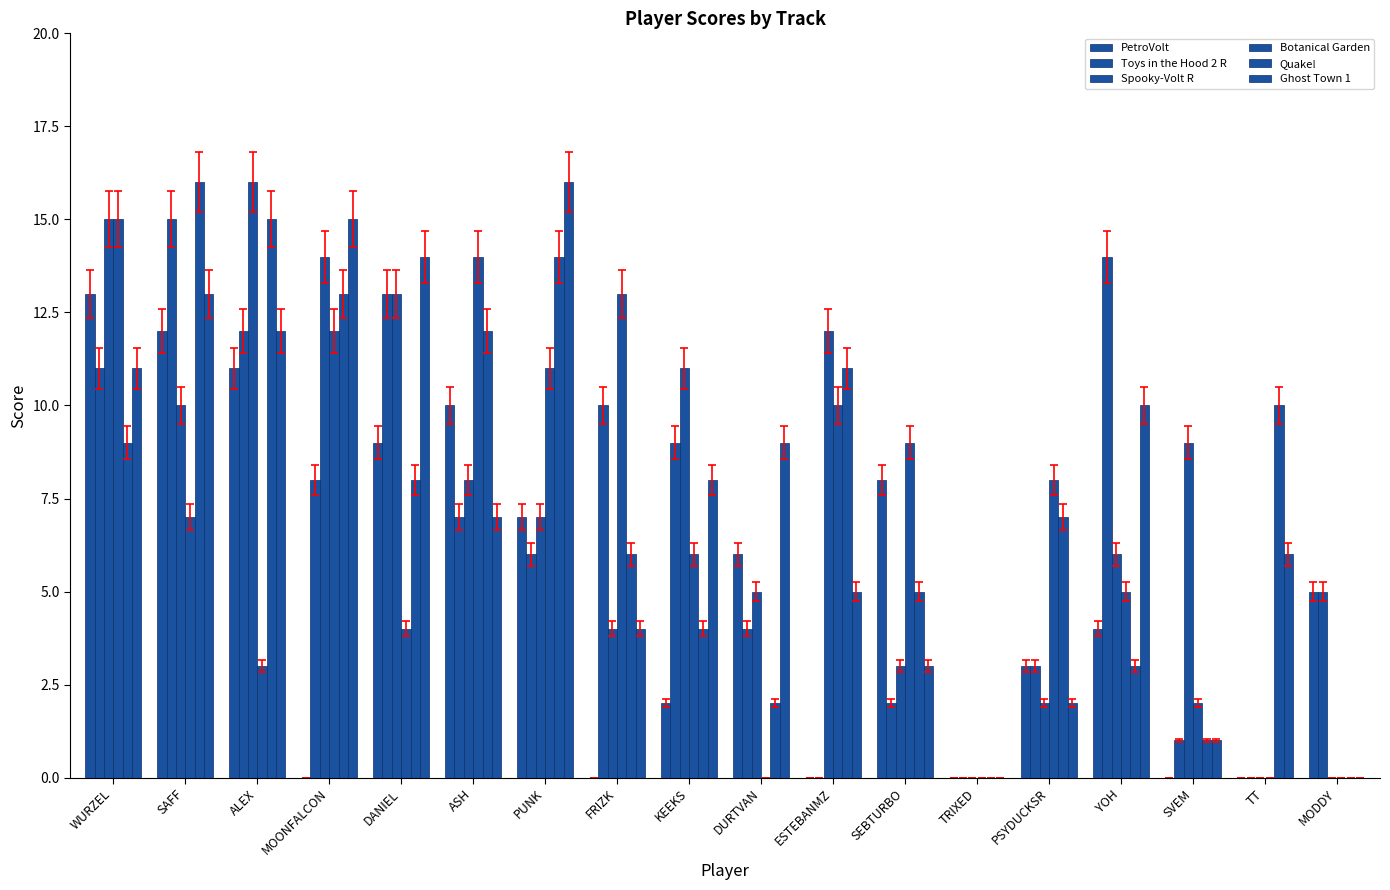

What is the value of the Spooky-Volt R bar at the 1st from the left?

15